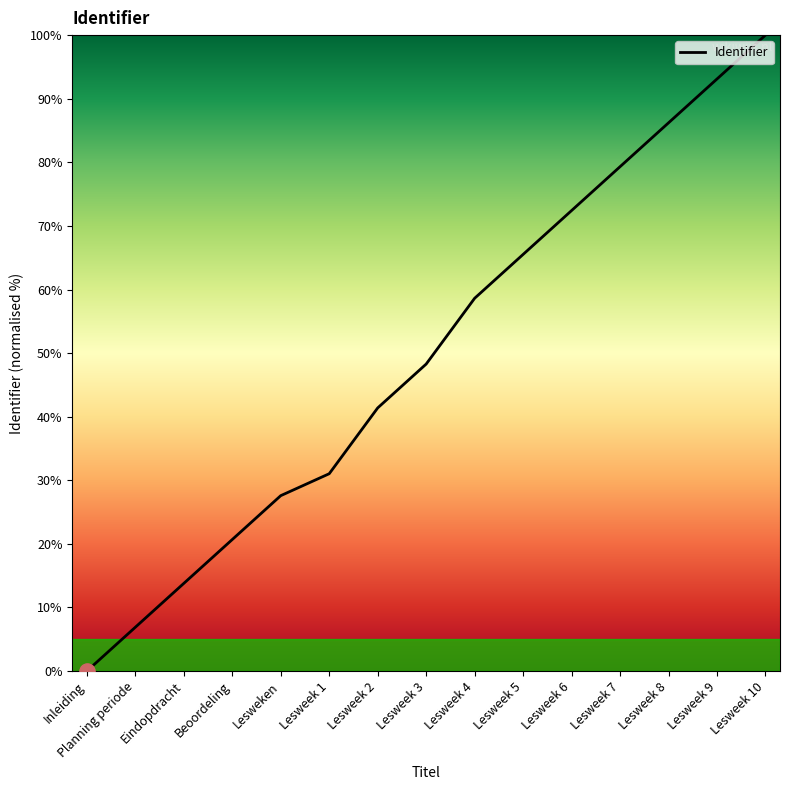

What is the change in value from Inleiding to Lesweek 8?

+86.2